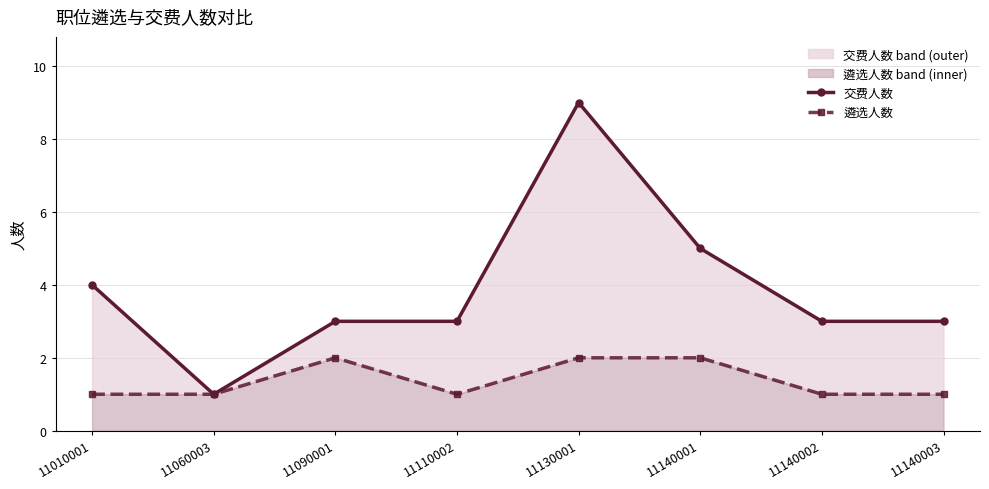

How many interior local peaks does the 交费人数 series have?

1